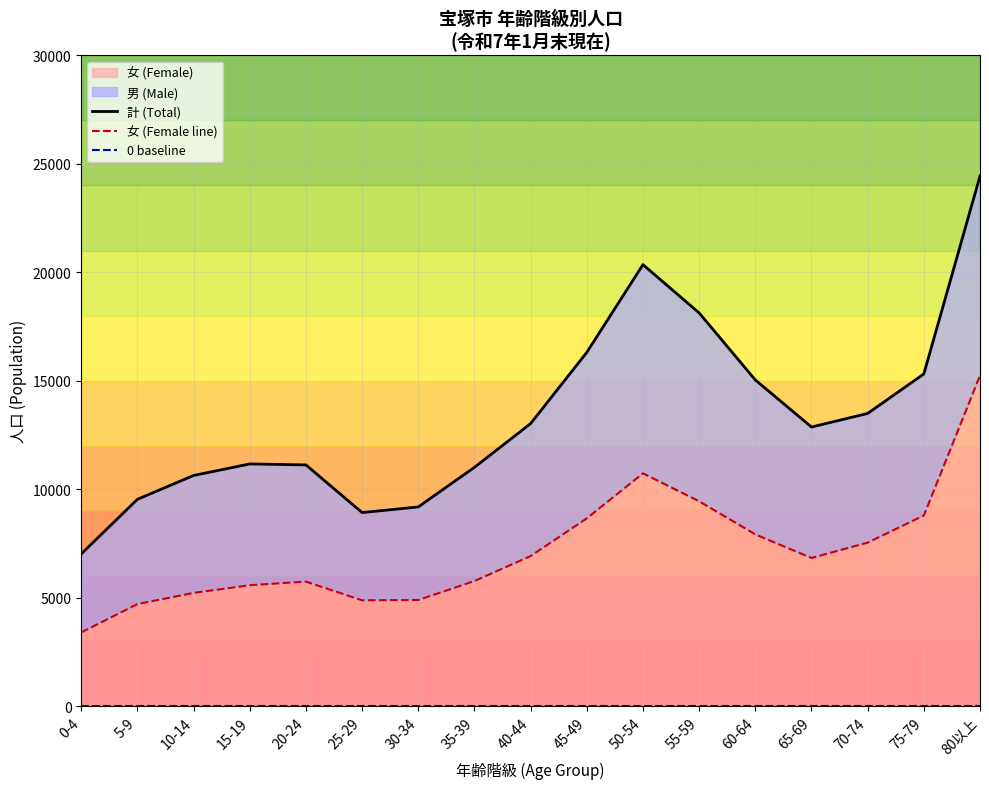

True or false: 女 (Female line) has a value of 4889 at 30-34.

True